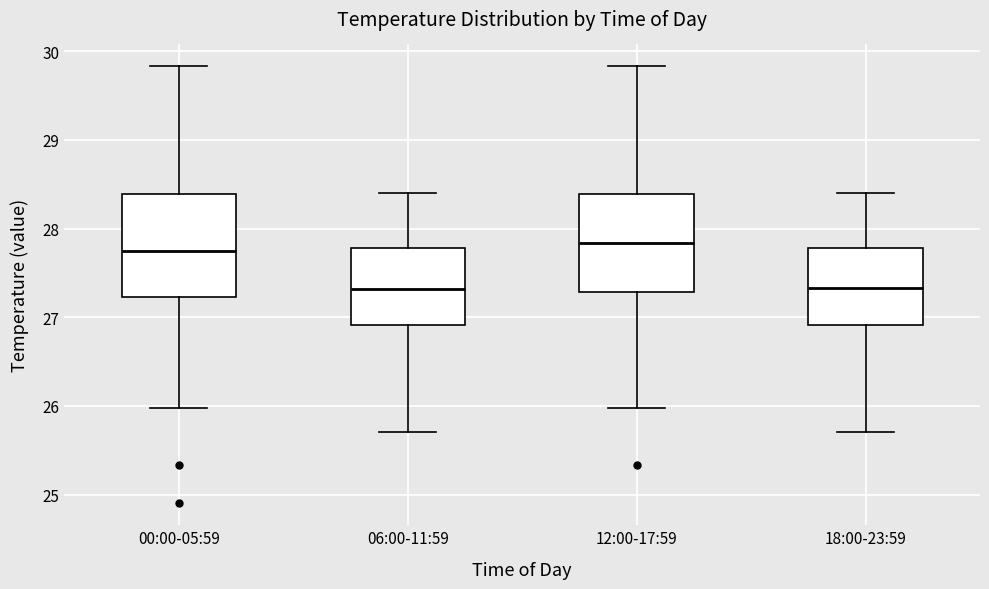

Reading left to right, read every box against the y-axis: the position of its median line, the range the box covers, and the ends of its whiskers. The values are not printed on the chart, so give them approximately, as read against the axis.

00:00-05:59: median 27.8, box 27.2 to 28.4, whiskers 26.0 to 29.8
06:00-11:59: median 27.3, box 26.9 to 27.8, whiskers 25.7 to 28.4
12:00-17:59: median 27.8, box 27.3 to 28.4, whiskers 26.0 to 29.8
18:00-23:59: median 27.3, box 26.9 to 27.8, whiskers 25.7 to 28.4